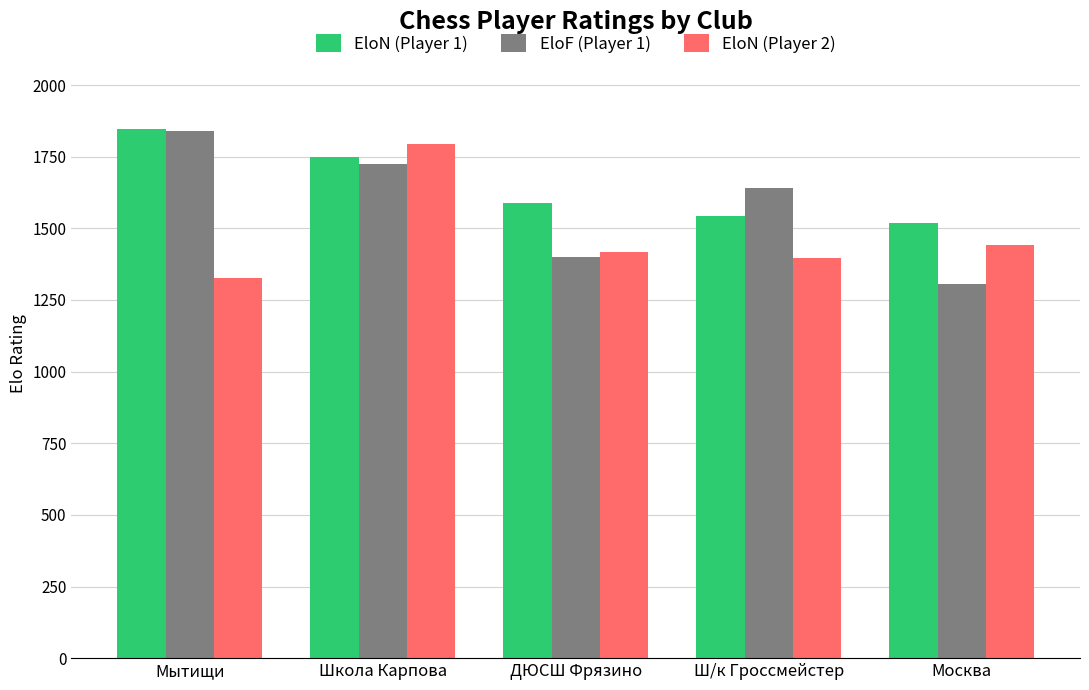

Count the number of data series in this chart.

3